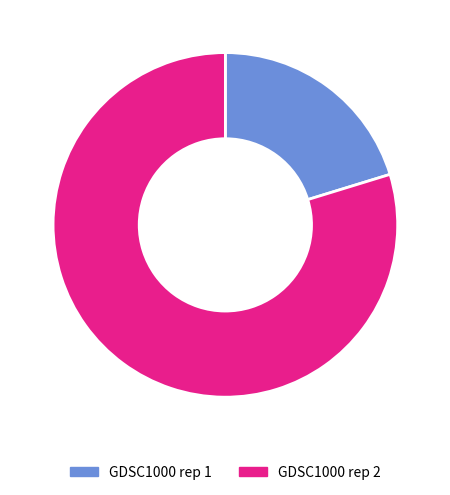

The GDSC1000 rep 1 slice represents 20% of the pie. True or false?

True